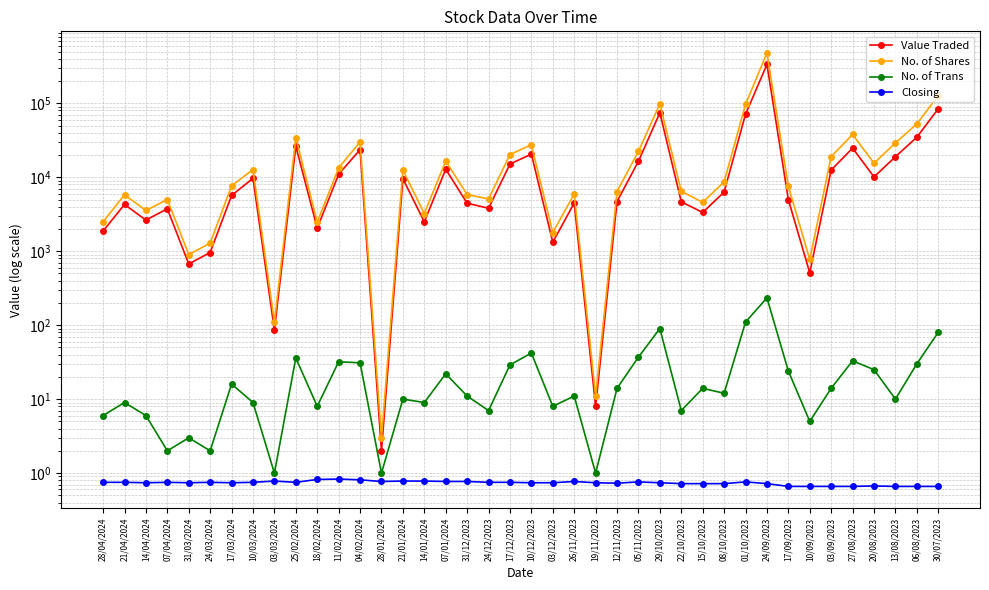

What are all the series names shown in the legend?

Value Traded, No. of Shares, No. of Trans, Closing